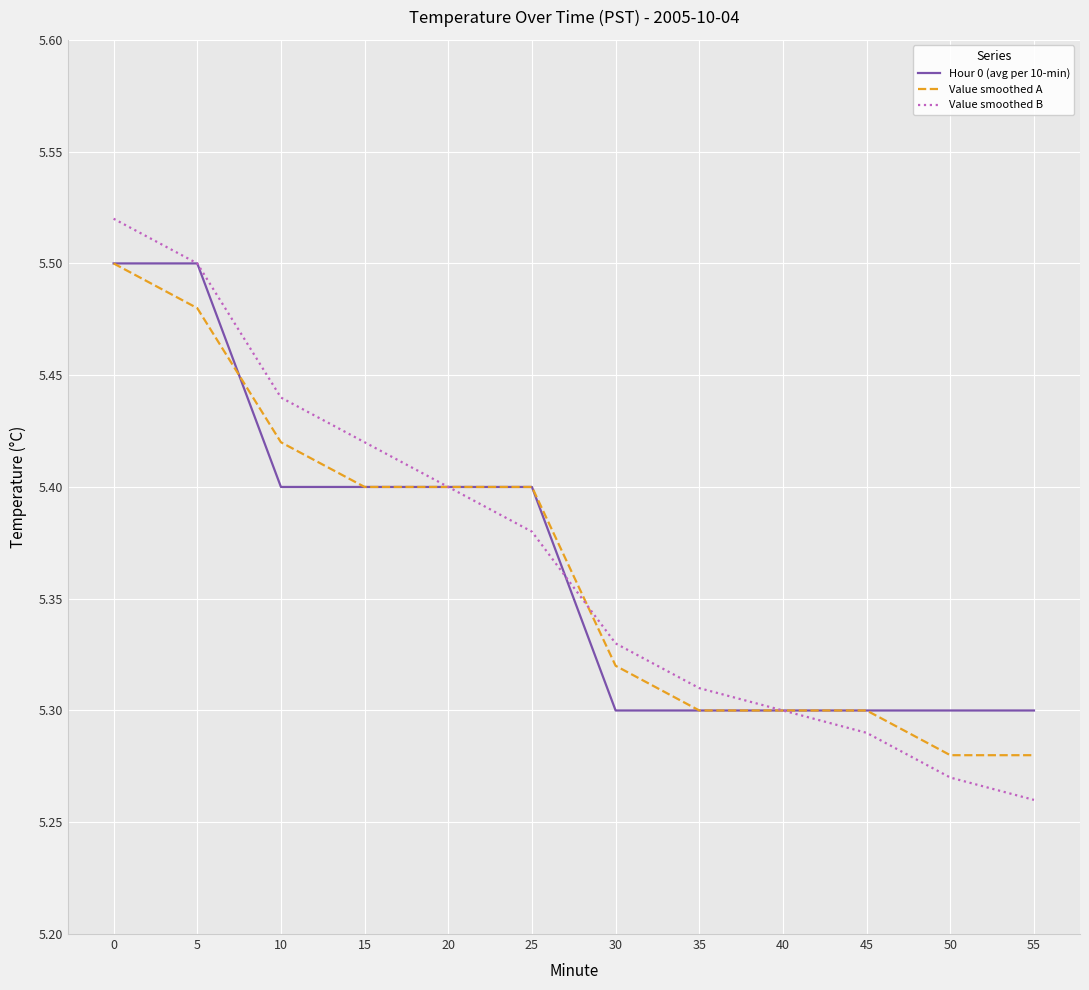

Which label corresponds to the smallest value in the chart?

55